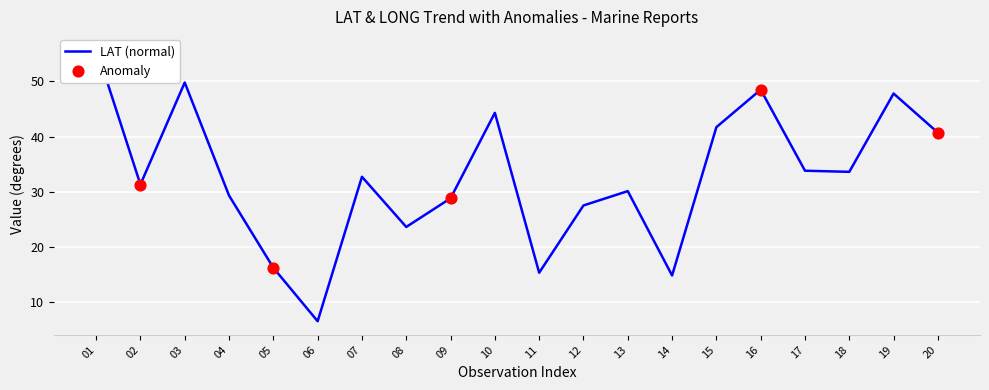

What is the change in value from 07 to 14?

-17.9